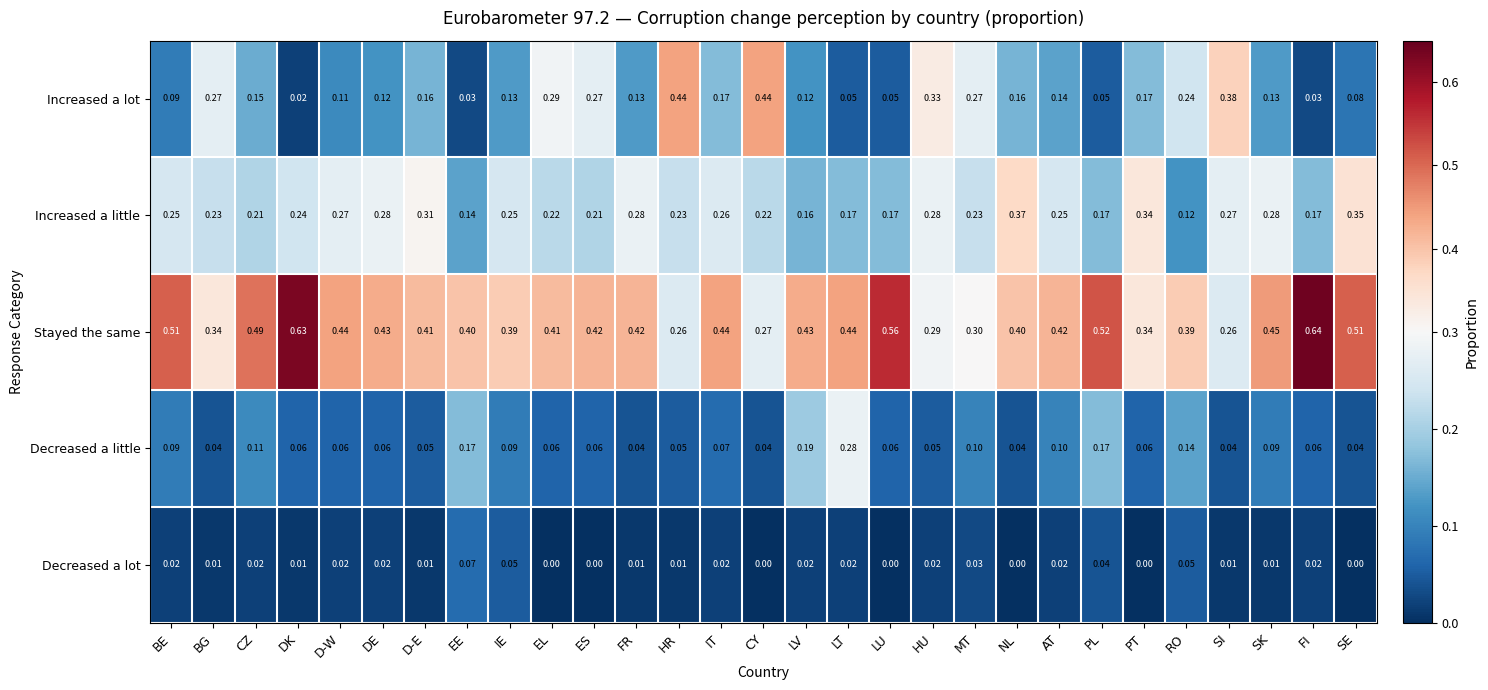

Rank the series at LT from highest to lowest value.

Stayed the same, Decreased a little, Increased a little, Increased a lot, Decreased a lot